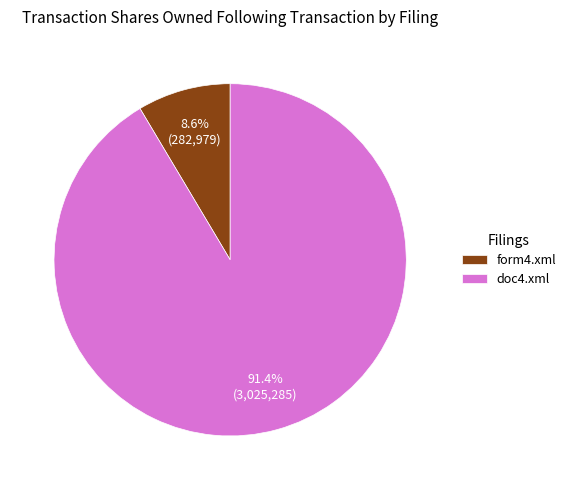

Rank the categories by value from highest to lowest.

doc4.xml, form4.xml